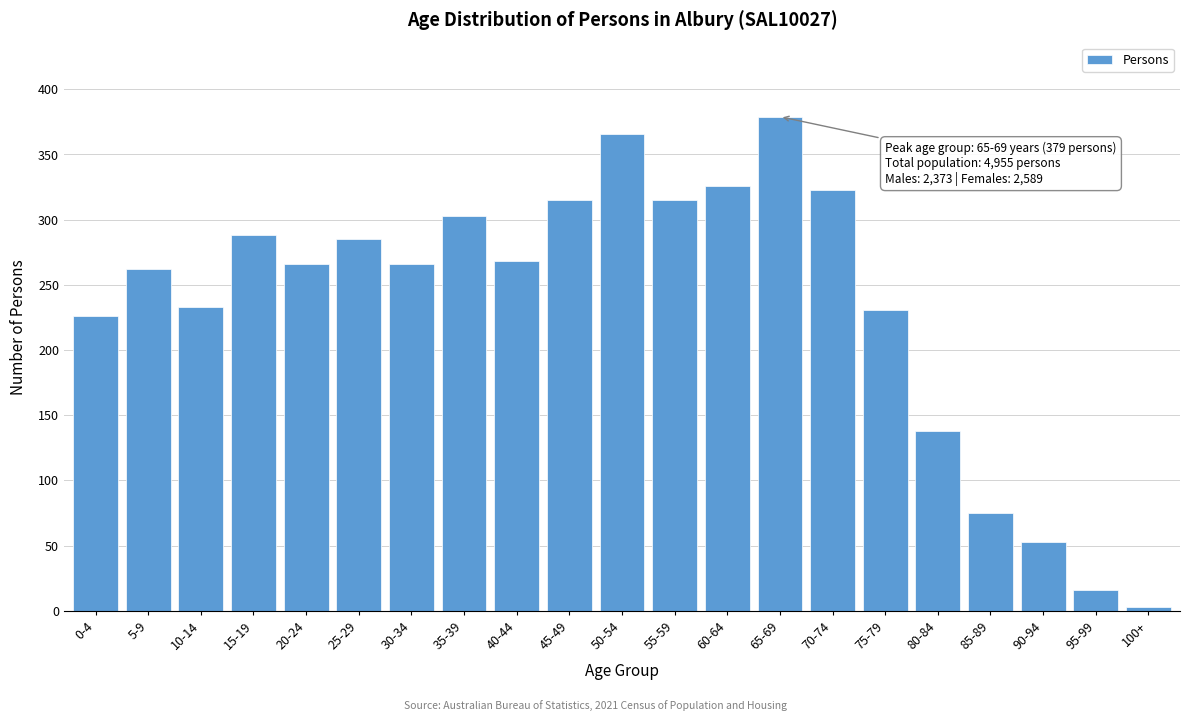

Reading left to right, what are all the values shown in this chart?

226	262	233	288	266	285	266	303	268	315	366	315	326	379	323	231	138	75	53	16	3